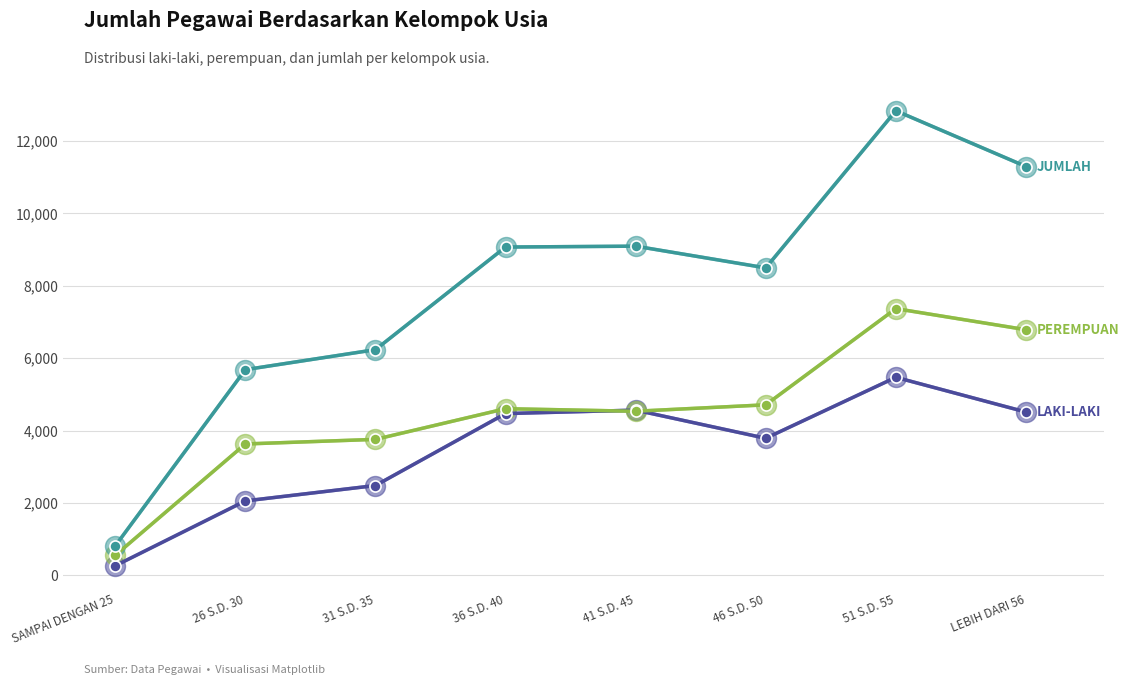

What is the difference between the highest and lowest values at LEBIH DARI 56?

6786